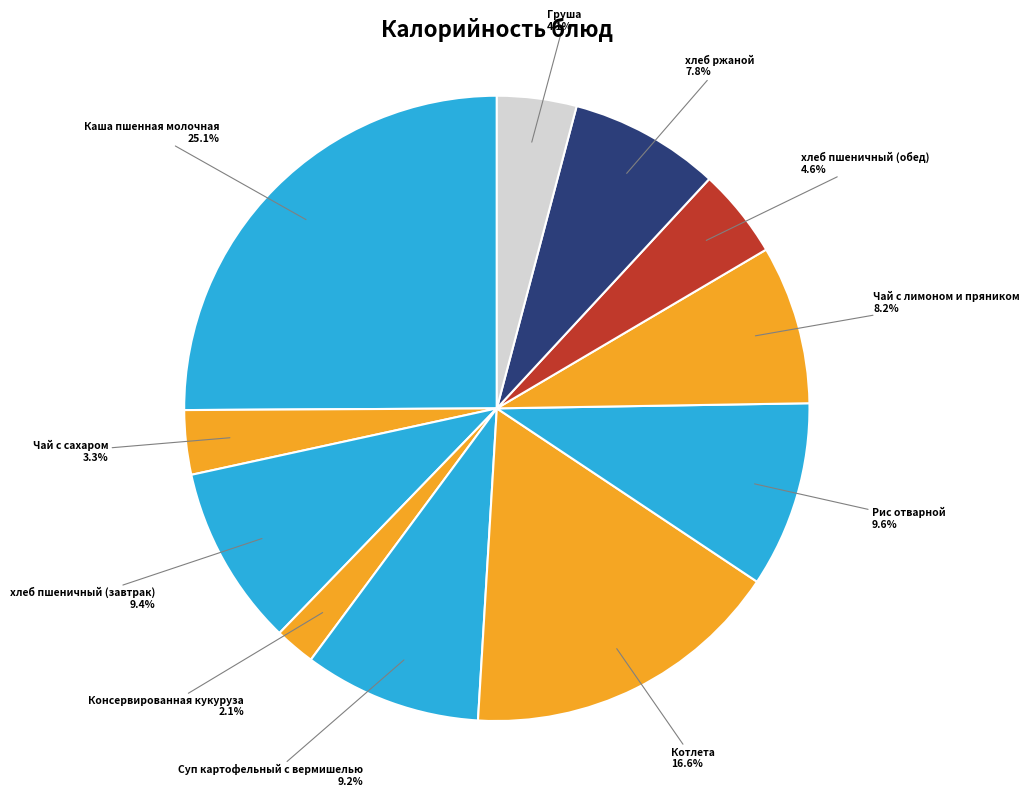

What percentage is the Котлета slice, to the nearest percent?

17%